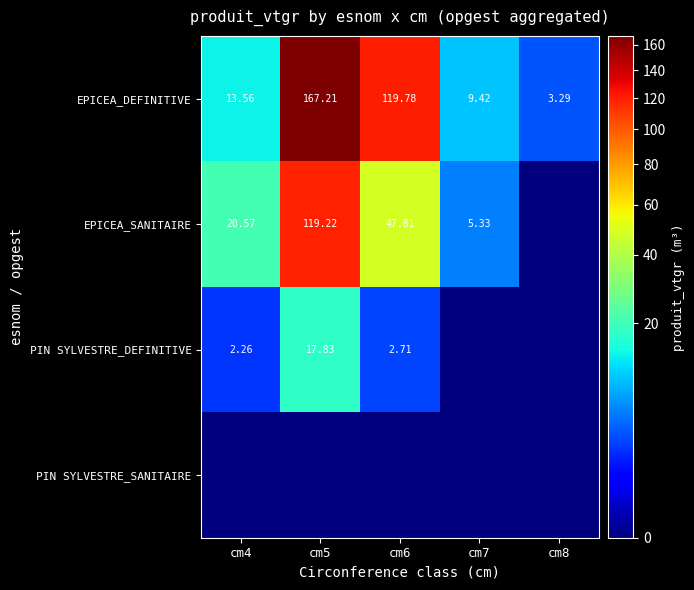

What is the maximum value shown in the chart?

167.2